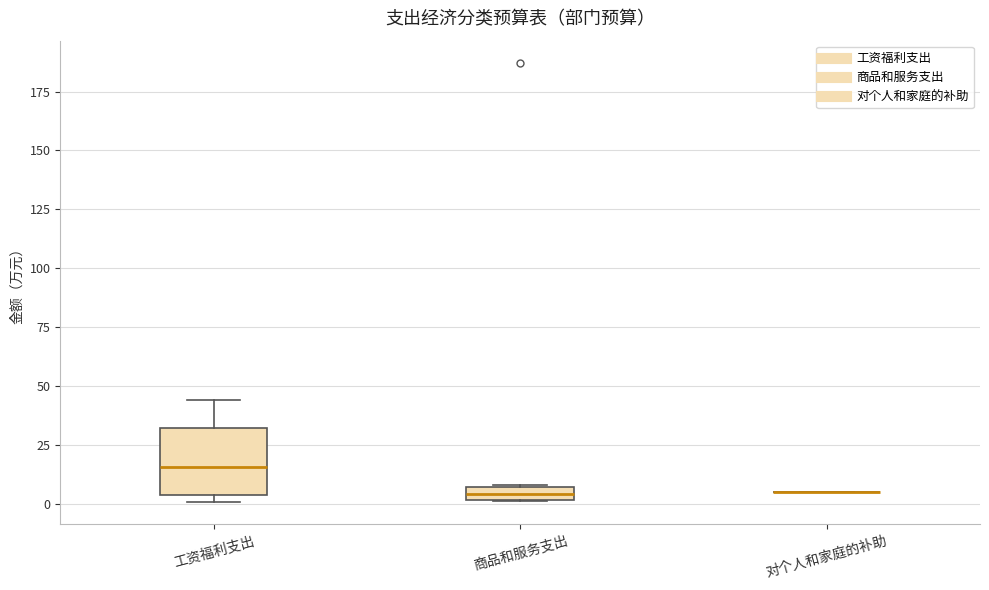

Comparing the boxes themselves (not the whiskers), which one is the tallest?

工资福利支出